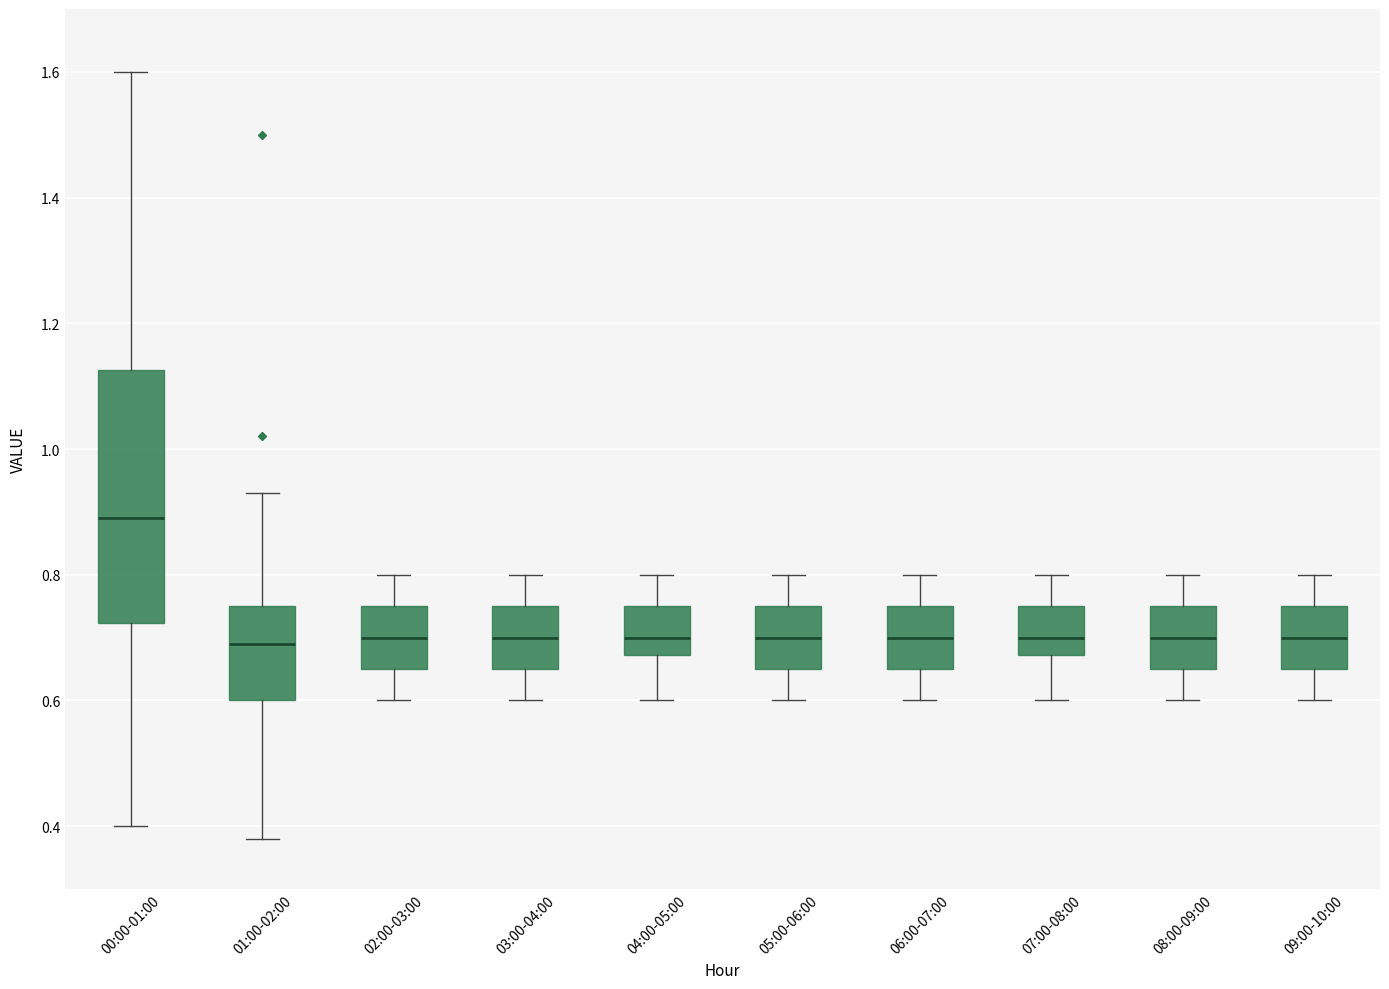

Reading left to right, transcribe this box plot: for each box, give where its median line is, the range the box spans, and where its two whiskers end, as read against the y-axis. The values are not printed on the chart, so give them approximately, as read against the axis.

00:00-01:00: median 0.90, box 0.72 to 1.12, whiskers 0.40 to 1.60
01:00-02:00: median 0.70, box 0.60 to 0.76, whiskers 0.38 to 0.94
02:00-03:00: median 0.70, box 0.66 to 0.76, whiskers 0.60 to 0.80
03:00-04:00: median 0.70, box 0.66 to 0.76, whiskers 0.60 to 0.80
04:00-05:00: median 0.70, box 0.68 to 0.76, whiskers 0.60 to 0.80
05:00-06:00: median 0.70, box 0.66 to 0.76, whiskers 0.60 to 0.80
06:00-07:00: median 0.70, box 0.66 to 0.76, whiskers 0.60 to 0.80
07:00-08:00: median 0.70, box 0.68 to 0.76, whiskers 0.60 to 0.80
08:00-09:00: median 0.70, box 0.66 to 0.76, whiskers 0.60 to 0.80
09:00-10:00: median 0.70, box 0.66 to 0.76, whiskers 0.60 to 0.80